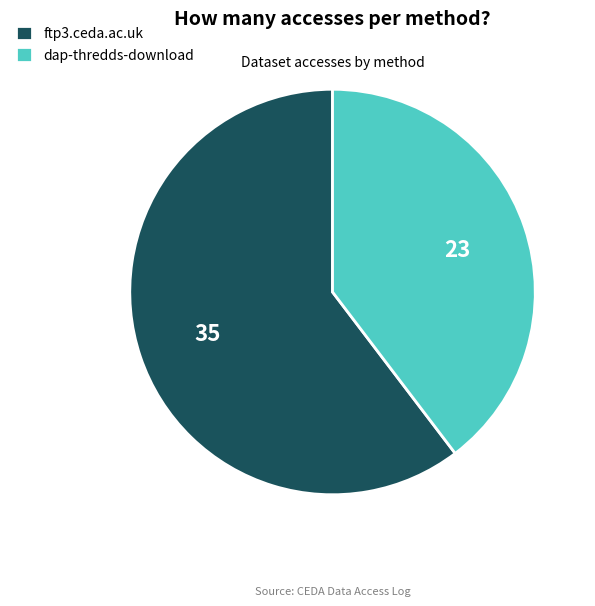

What is the ratio of the value at dap-thredds-download to the value at ftp3.ceda.ac.uk?

0.7